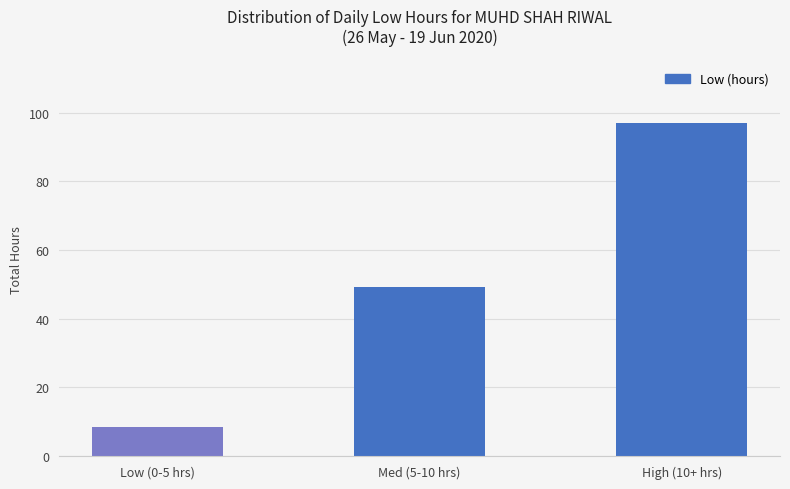

What is the difference between the values at Med (5-10 hrs) and Low (0-5 hrs)?

41.0